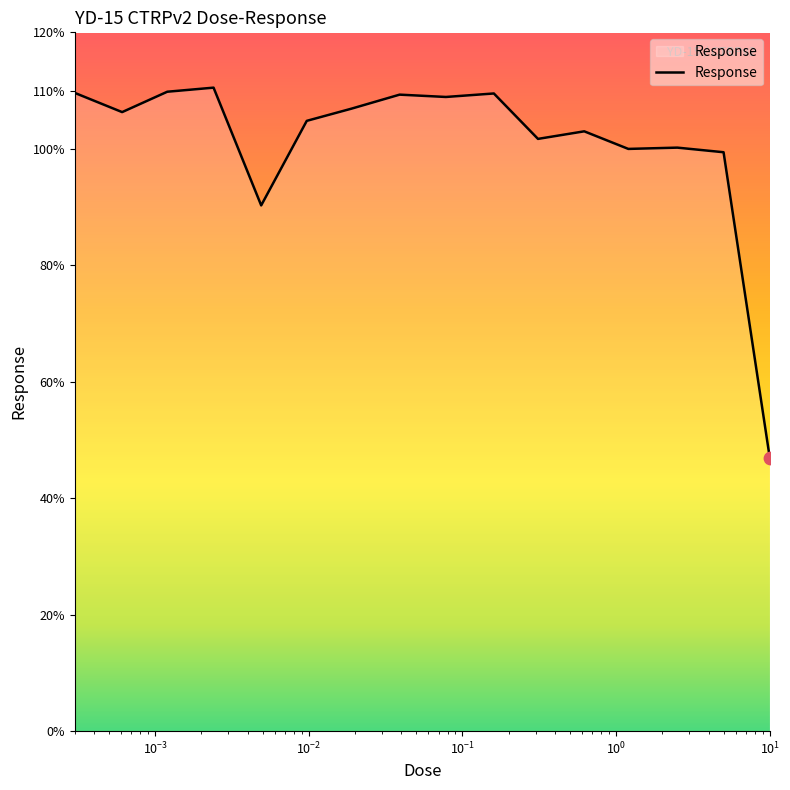

What is the smallest value displayed?

46.9